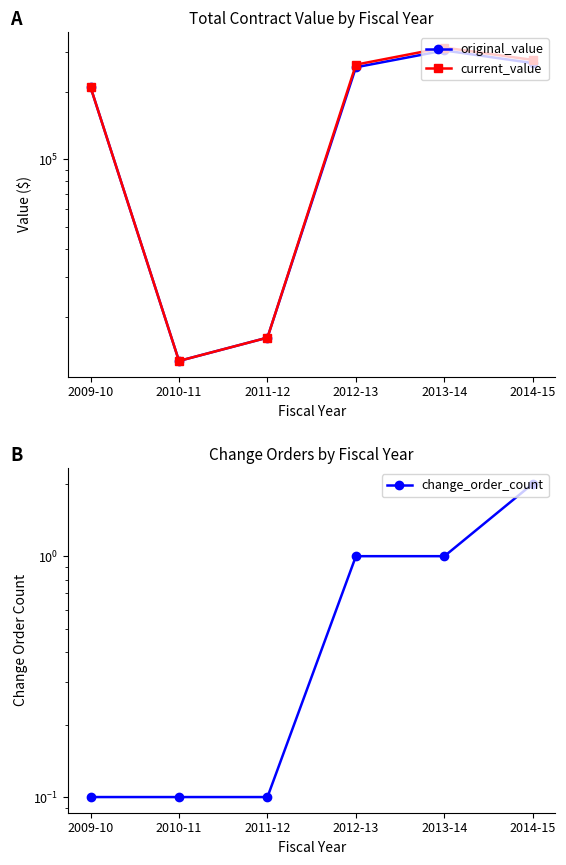

Which series has the largest range (max minus min)?

current_value